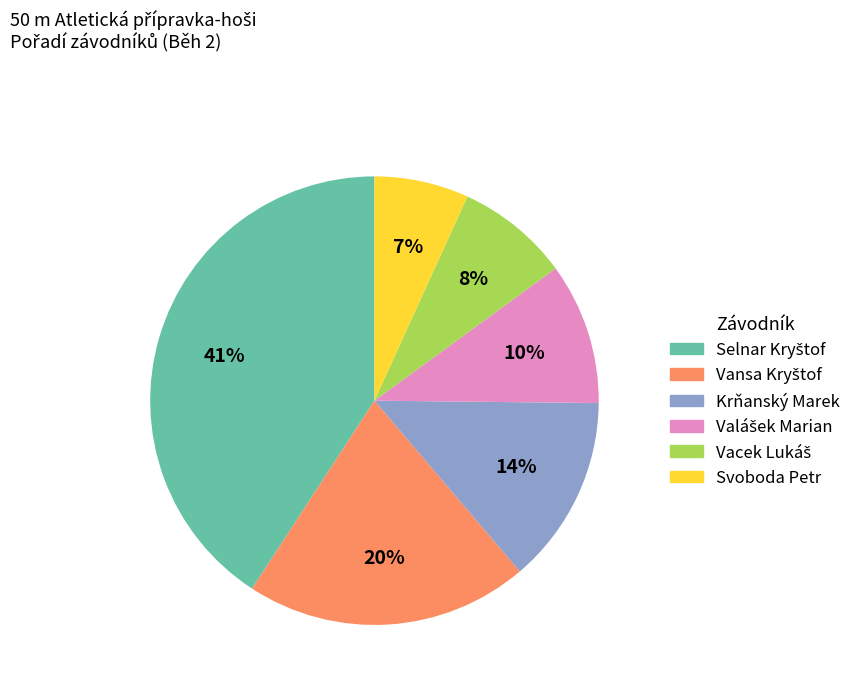

To the nearest percent, what percentage of the pie is Krňanský Marek?

14%